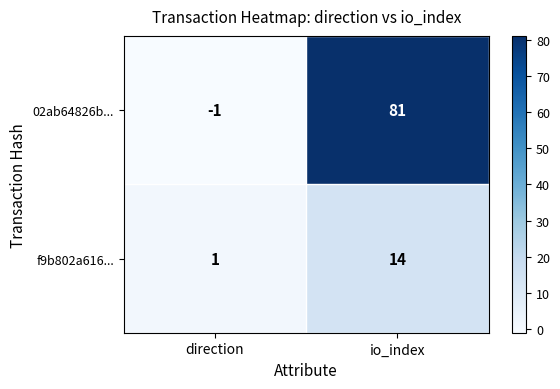

What is the total value across all series at io_index?

95